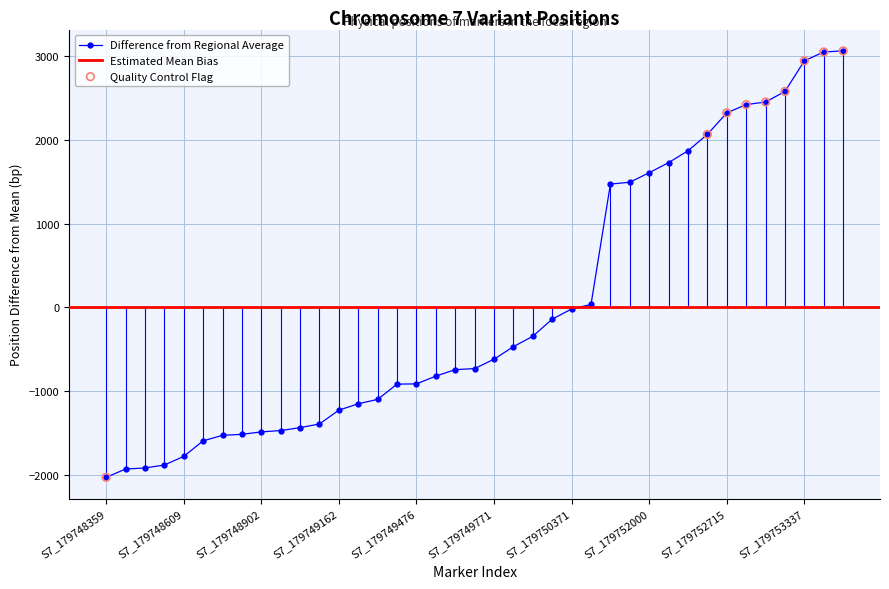

What is the ratio of the value at S7_179752262 to the value at S7_179752971?

0.7